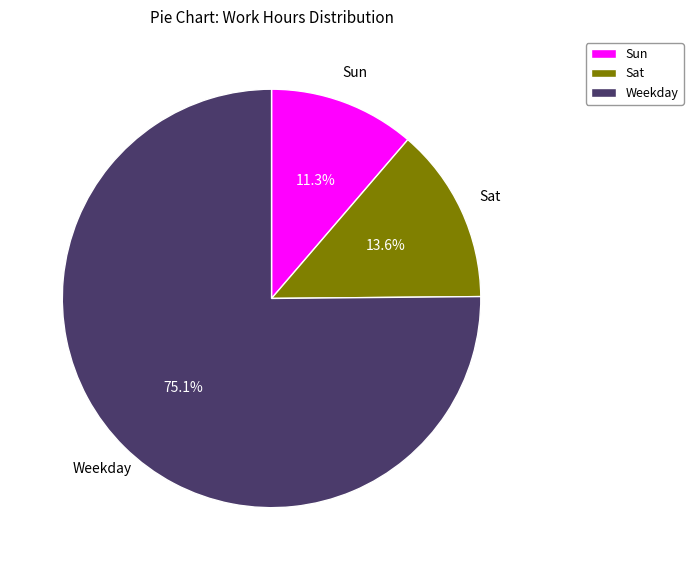

How many slices are in this pie chart?

3